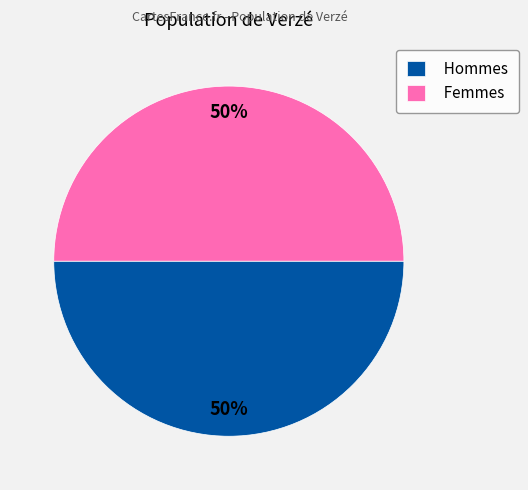

Combined, do Hommes and Femmes account for over 50%?

Yes